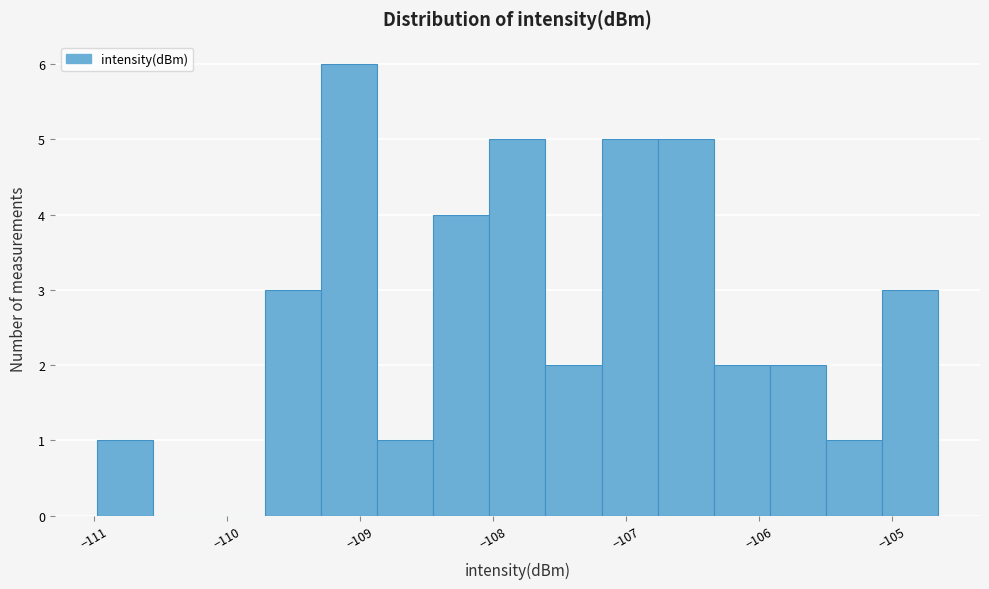

What is the height of the bar covering -109.7 to -109.3 on the x-axis? Neither the bar edges nor the heights are printed on the chart, so give them approximately, as read against the axes.

3